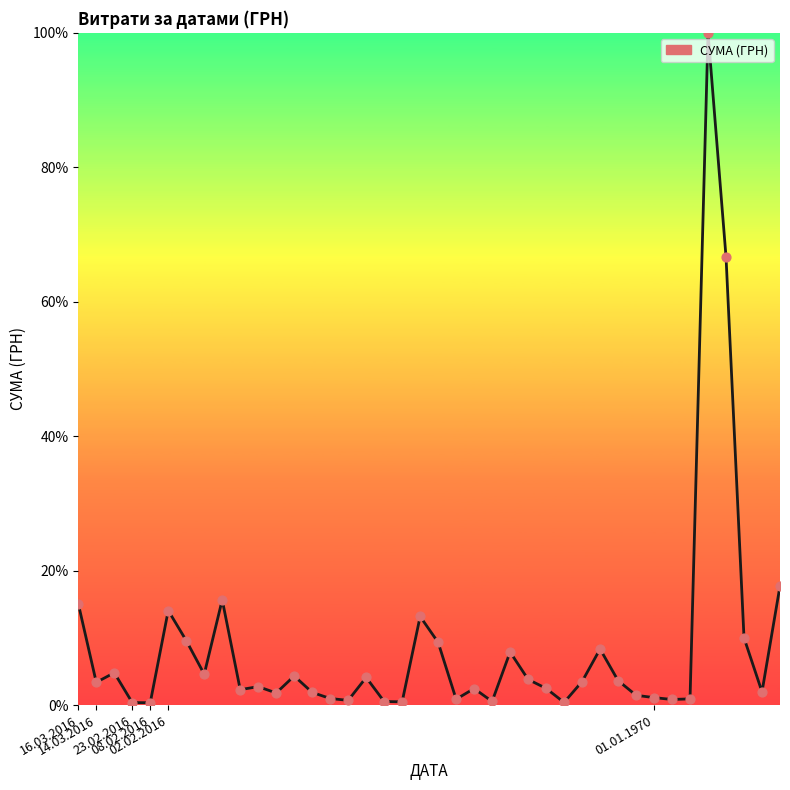

What is the maximum value shown in the chart?

100.0